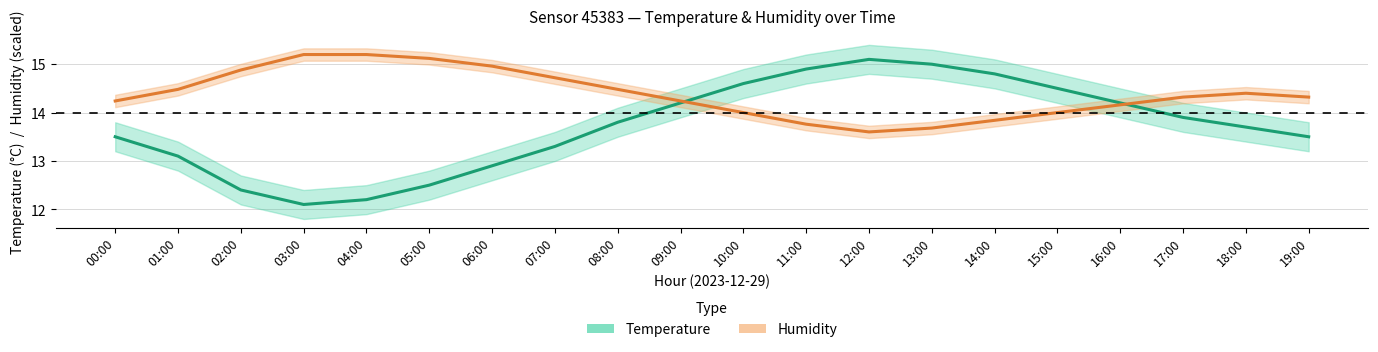

How many values in the humidity series are below 14?

4